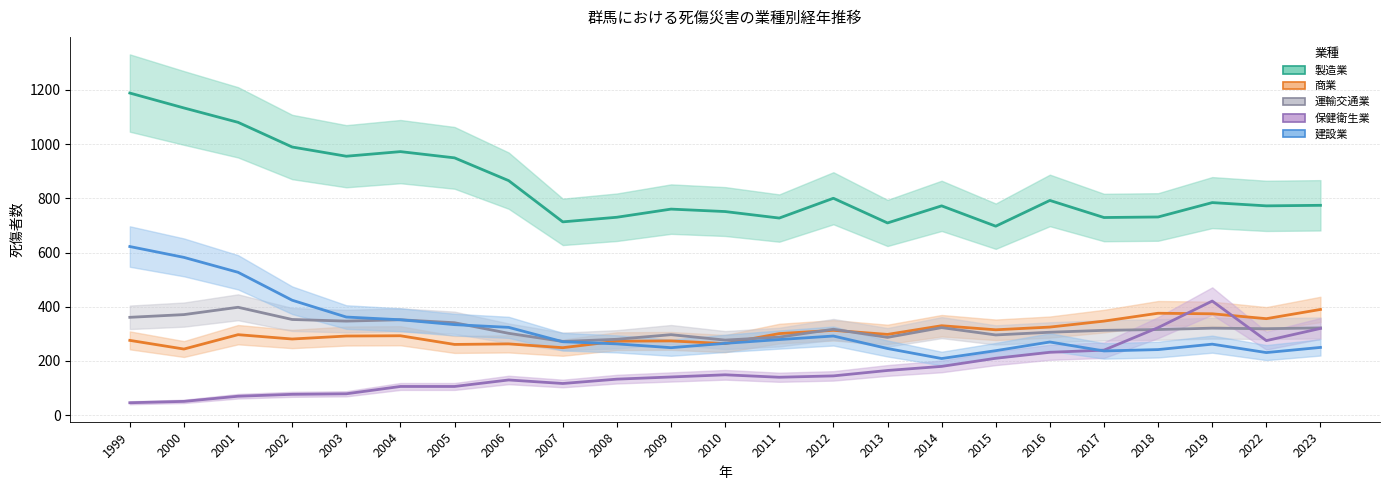

The 建設業 series shows 231 at 2022. True or false?

True